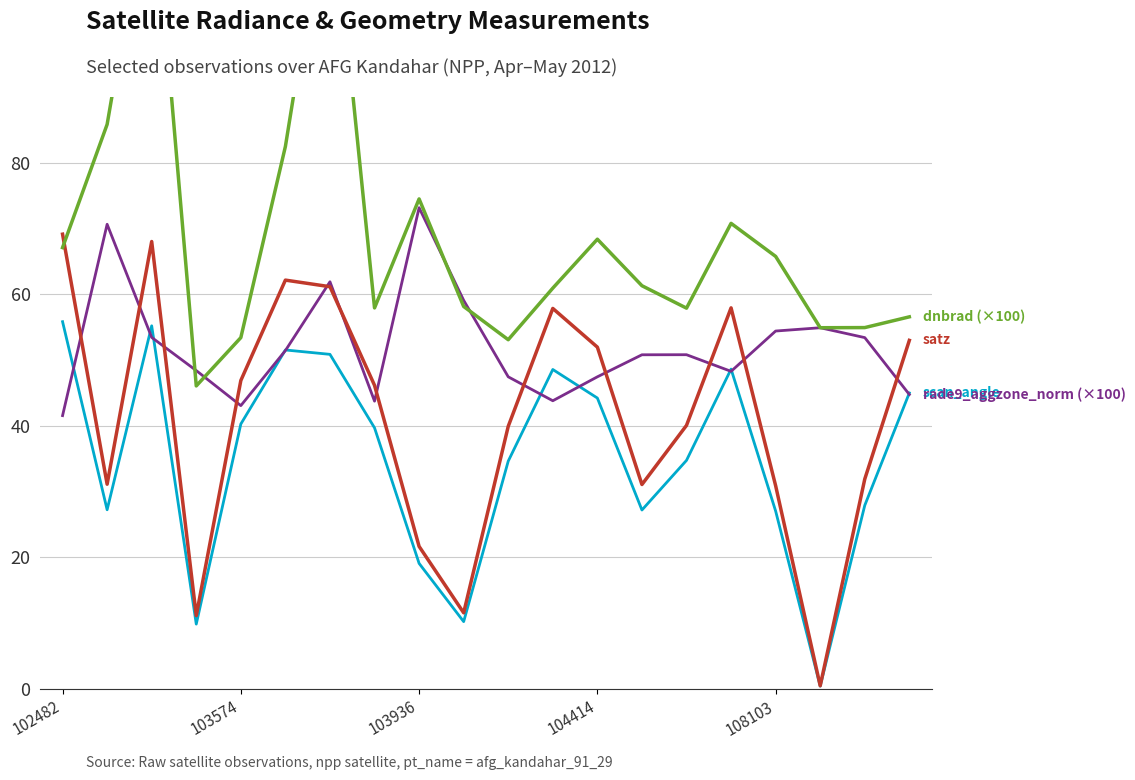

Reading left to right, what are all the values shown in this chart?

satz: 69.1	31.1	68.0	11.2	46.9	62.2	61.2	46.2	21.7	11.6	39.9	57.9	52.0	31.1	40.1	57.9	30.9	0.5	31.9	53.0
scan_angle: 55.8	27.2	55.2	9.9	40.3	51.5	50.9	39.7	19.1	10.2	34.6	48.6	44.2	27.2	34.8	48.6	27.1	0.4	27.9	45.0
rade9_aggzone_norm (×100): 41.6	70.7	53.4	48.4	43.1	51.4	61.9	43.8	73.2	59.1	47.5	43.8	47.5	50.8	50.8	48.3	54.4	54.9	53.4	44.8
dnbrad (×100): 67.1	85.8	125.2	46.1	53.4	82.5	124.5	57.9	74.5	58.2	53.1	60.9	68.4	61.3	57.9	70.8	65.8	54.9	54.9	56.6